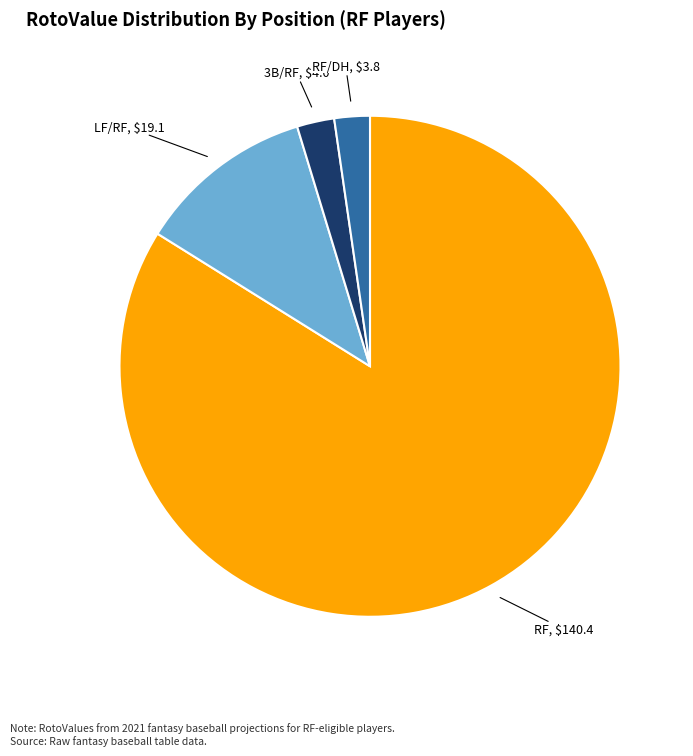

What is the ratio of the value at RF/DH to the value at RF?

0.0